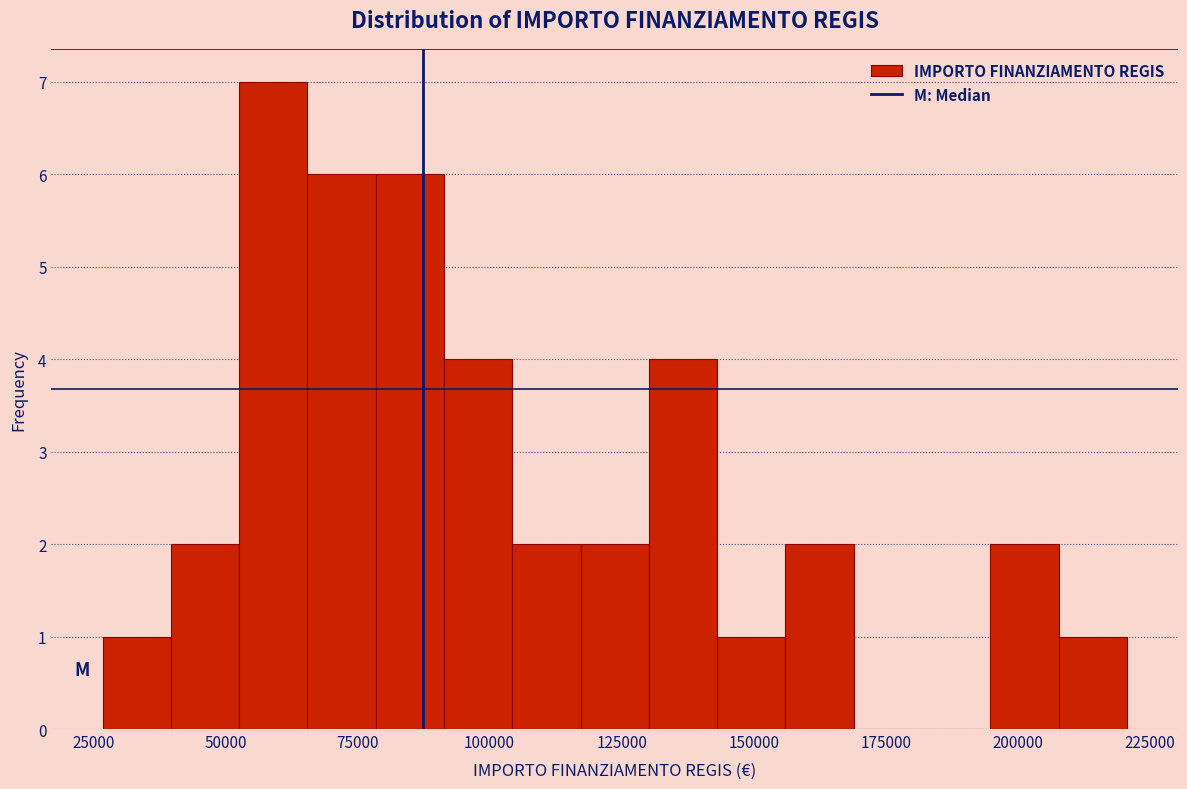

Read against the x-axis, roughly where is the centre of the tallest bar?

60000